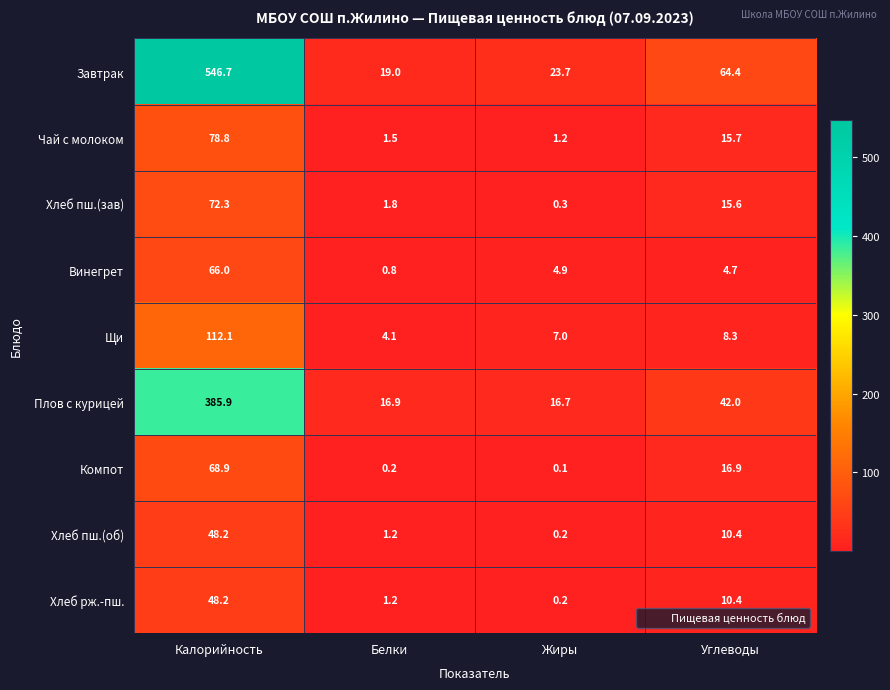

Which series has the widest spread of values?

Завтрак